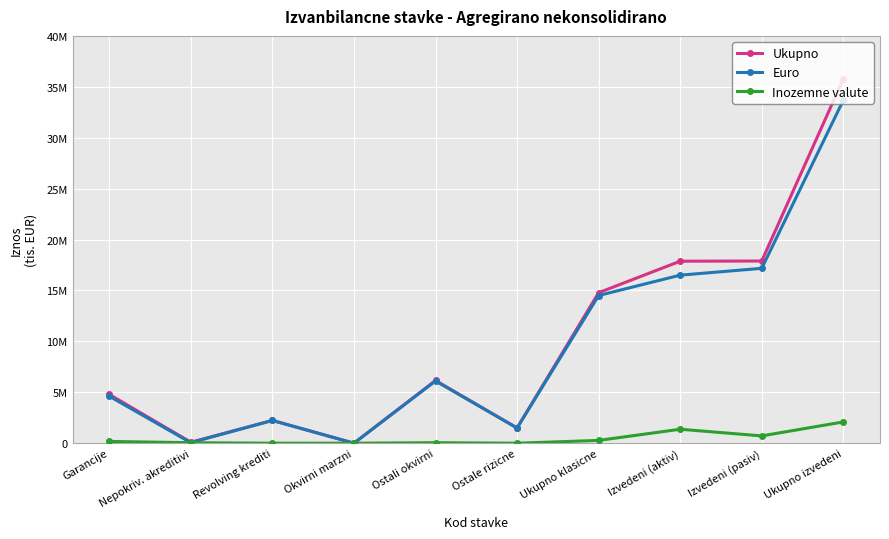

What is the average value of the Ukupno series?

10109074